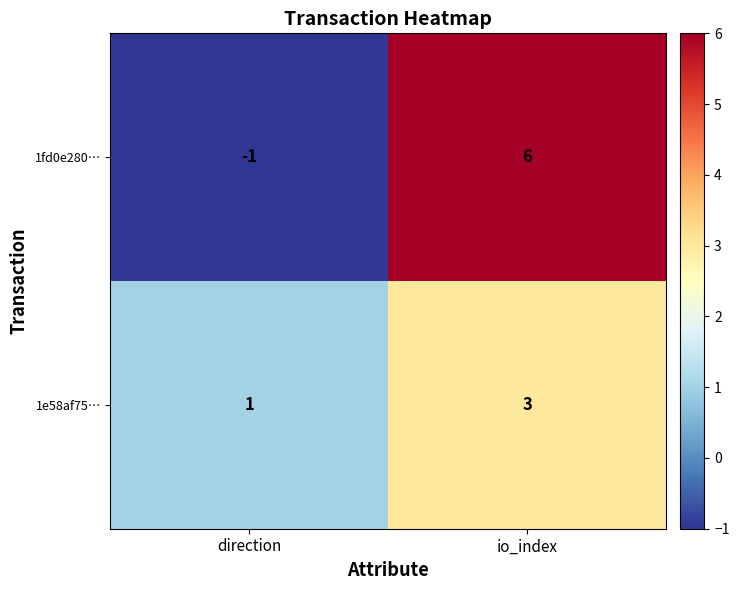

Which series has the largest range (max minus min)?

1fd0e280…